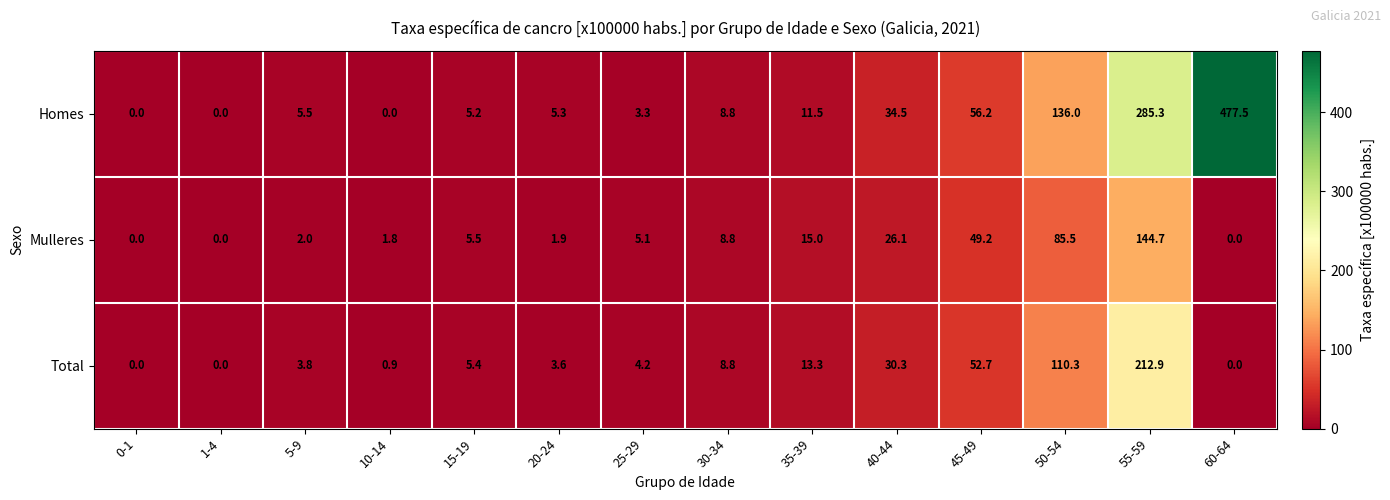

What value does the Homes series have at 20-24?

5.3